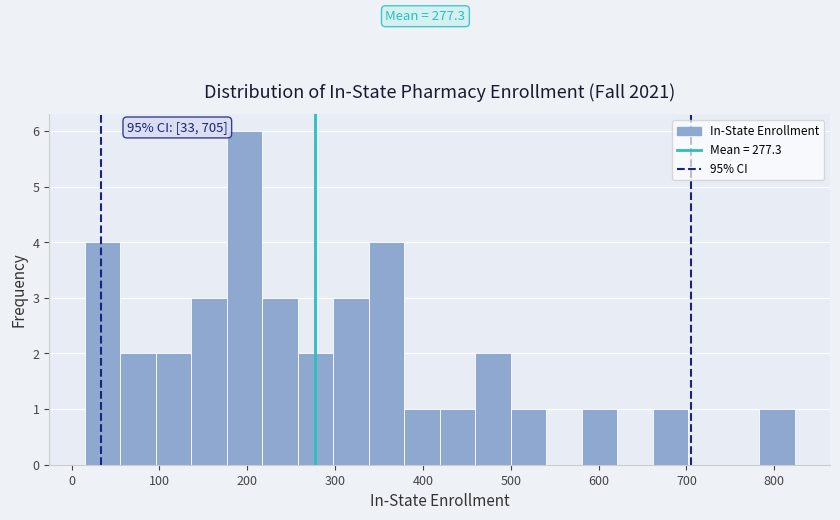

Over which range of the x-axis is the bar tallest?

180 to 220